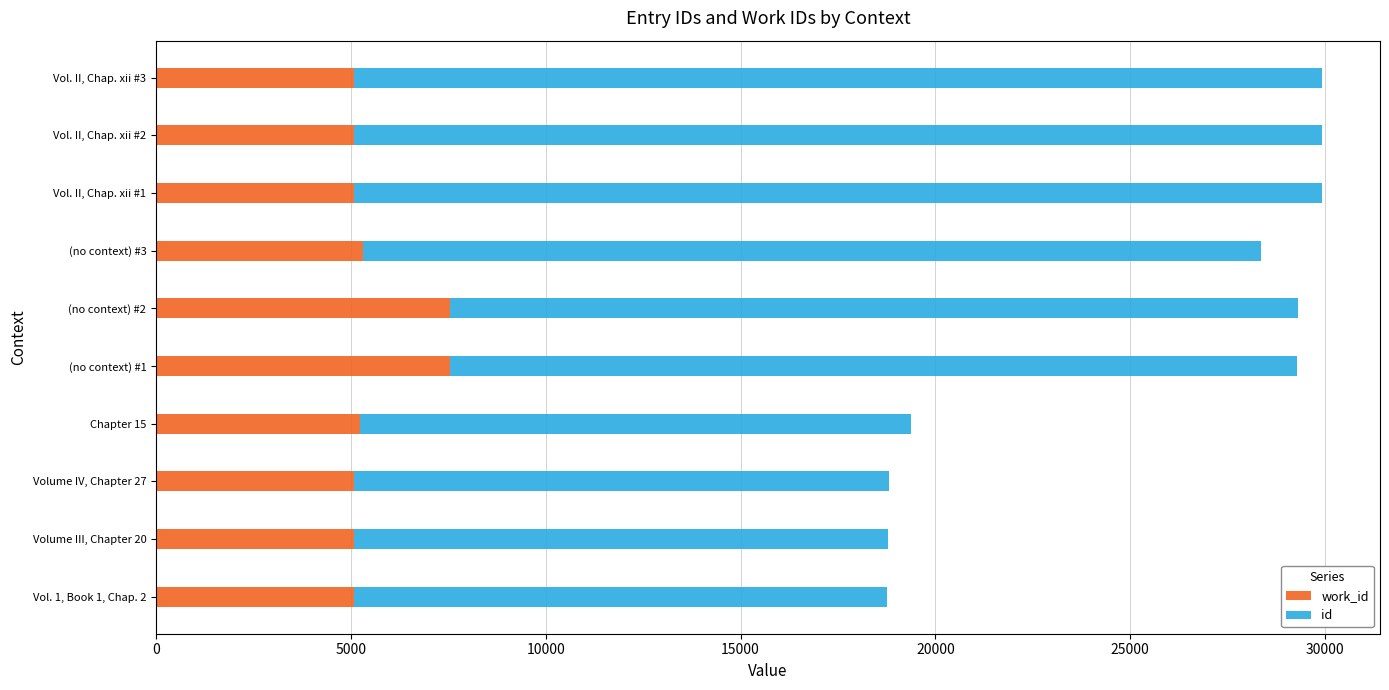

What is the total value across all series at Volume IV, Chapter 27?

18803